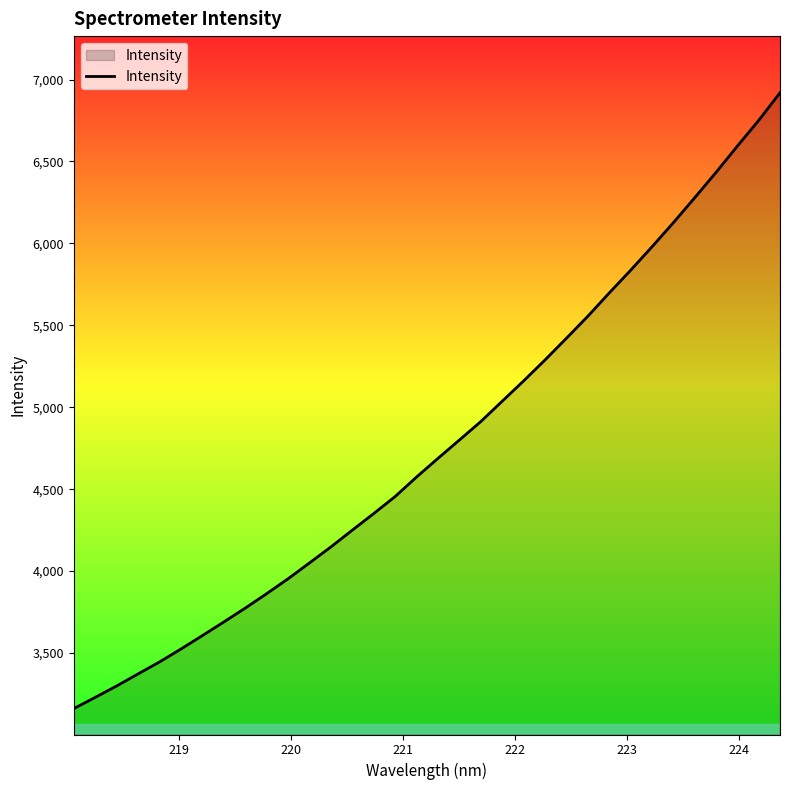

What is the average value?

4770.4